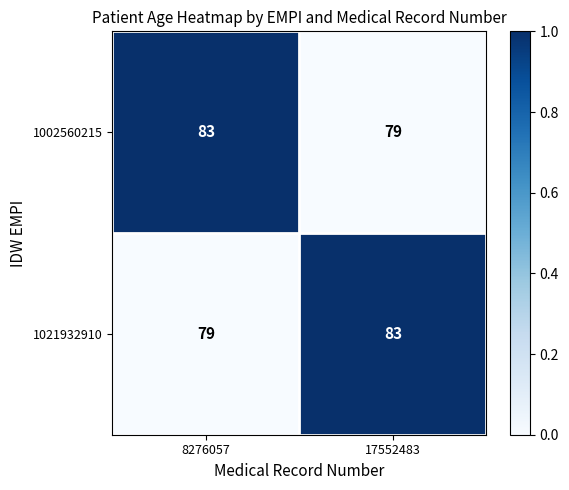

At 8276057, list the series in order from largest to smallest.

1002560215, 1021932910